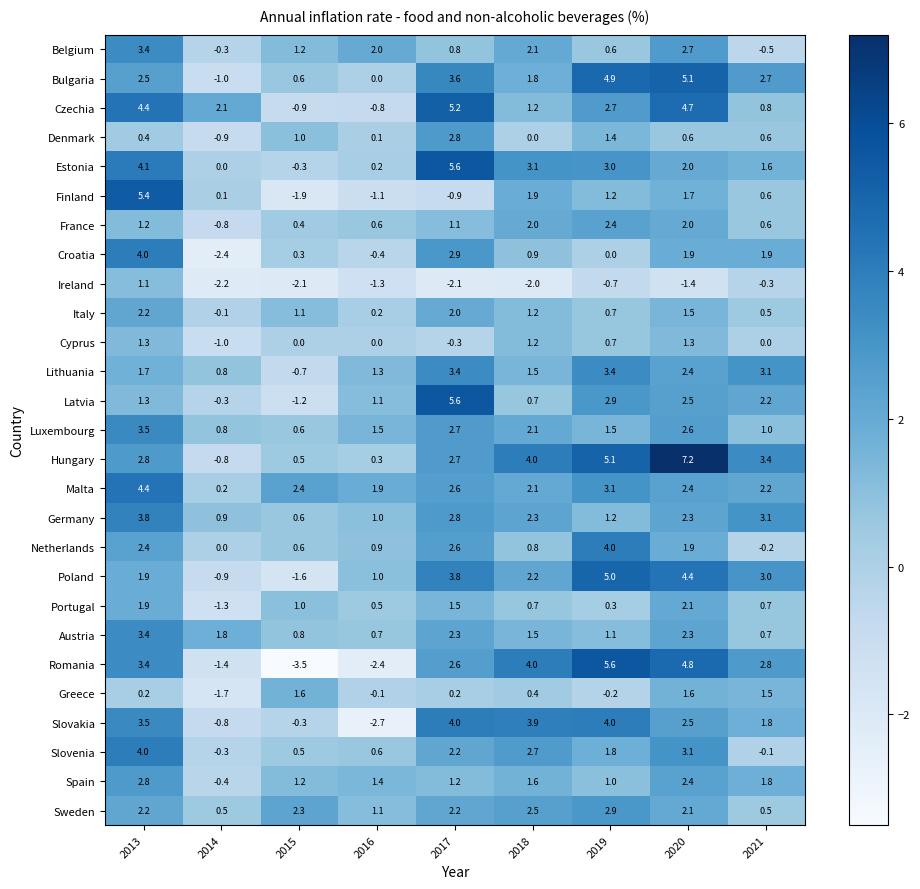

List the labels in order of Netherlands value, largest first.

2019, 2017, 2013, 2020, 2016, 2018, 2015, 2014, 2021